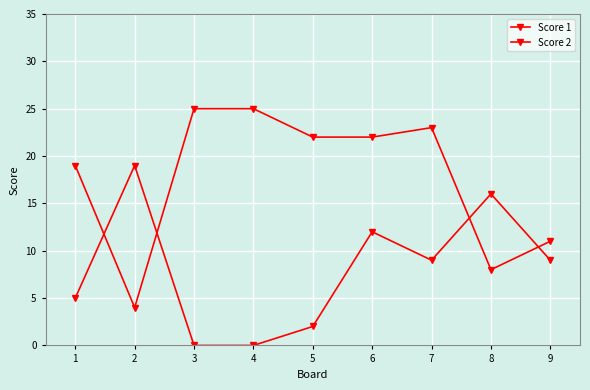

Does the chart display data point markers on the line(s)?

Yes